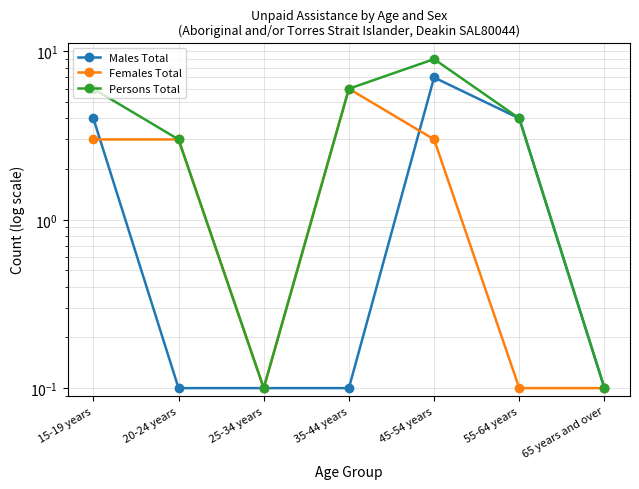

Which has a higher value, 15-19 years or 45-54 years?

45-54 years